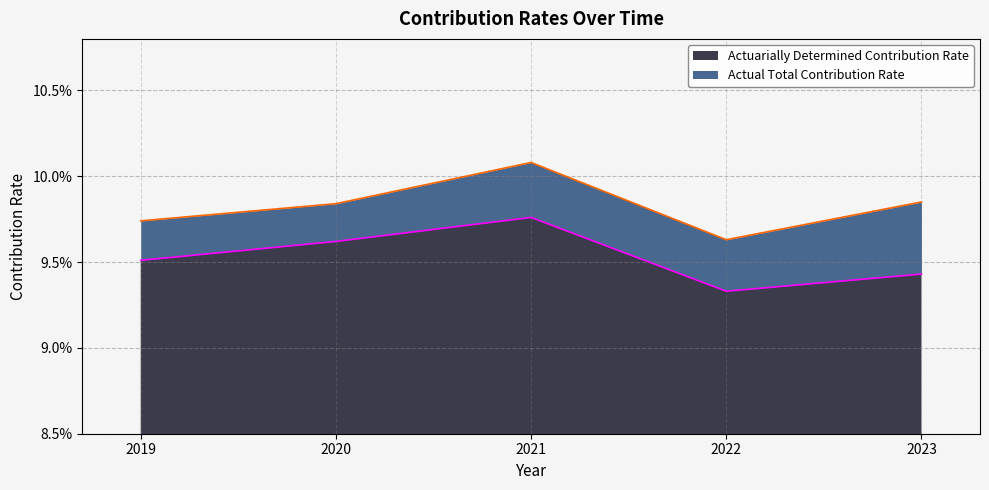

At 2020, list the series in order from smallest to largest.

Actuarially Determined Contribution Rate, Actual Total Contribution Rate